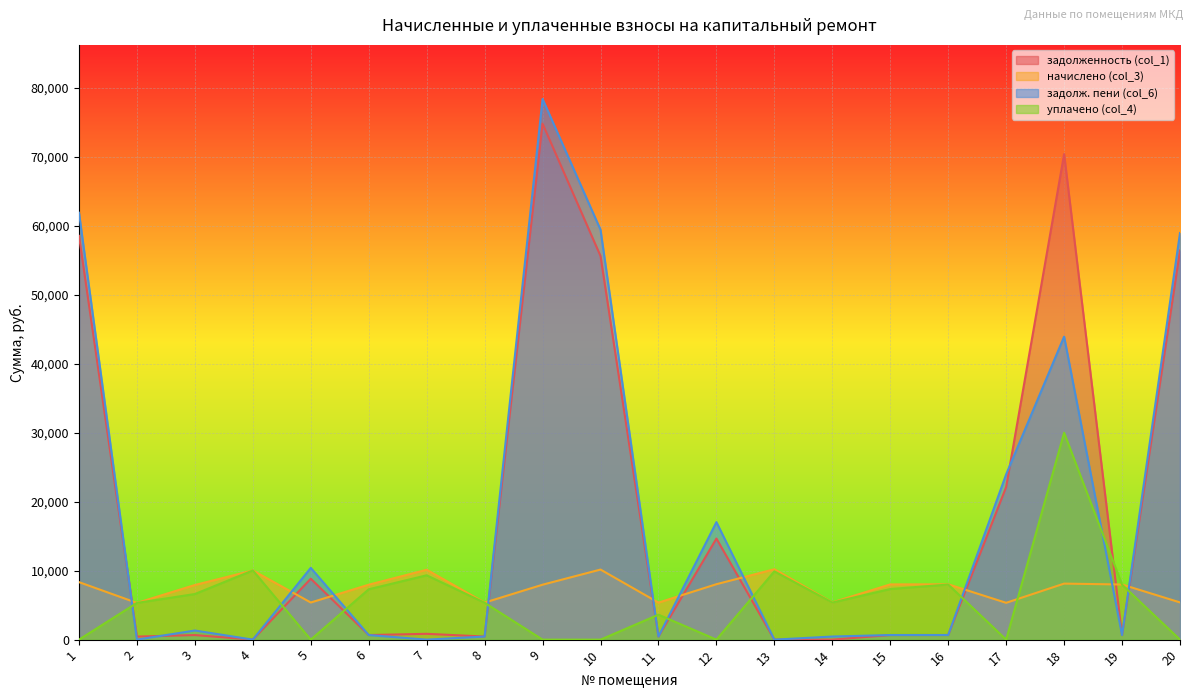

Which series changed the most between 5 and 18?

задолженность (col_1)